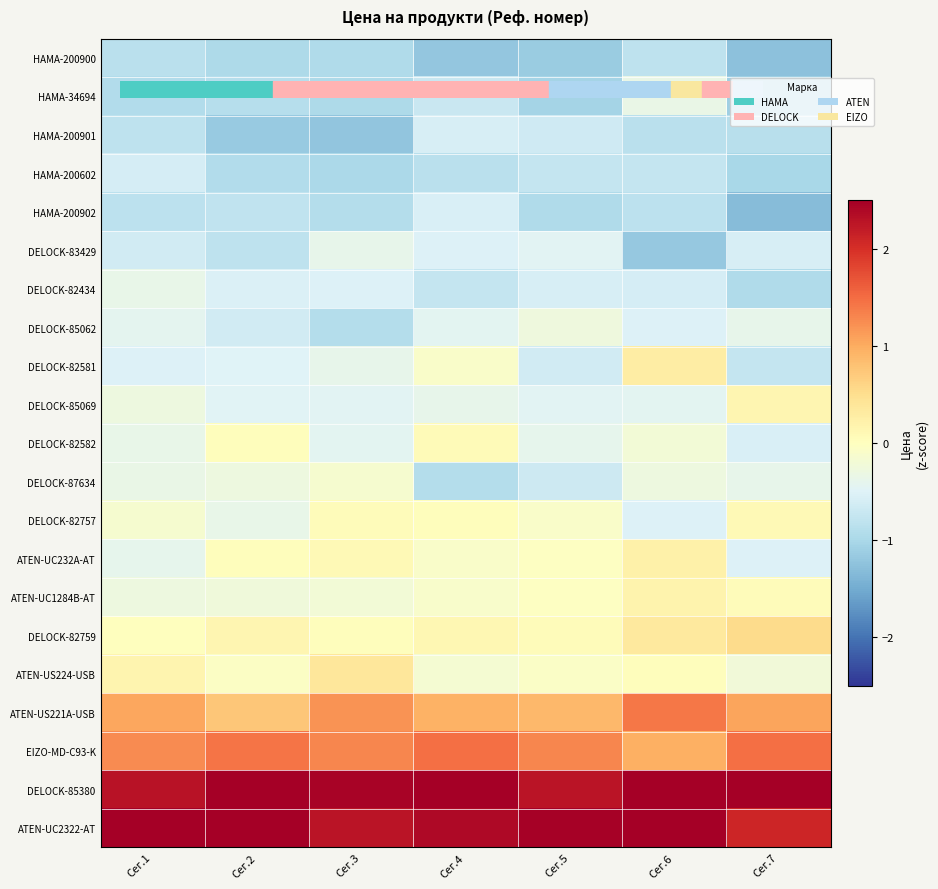

What is the spread (max minus min) of values at Сег.3?

3.7